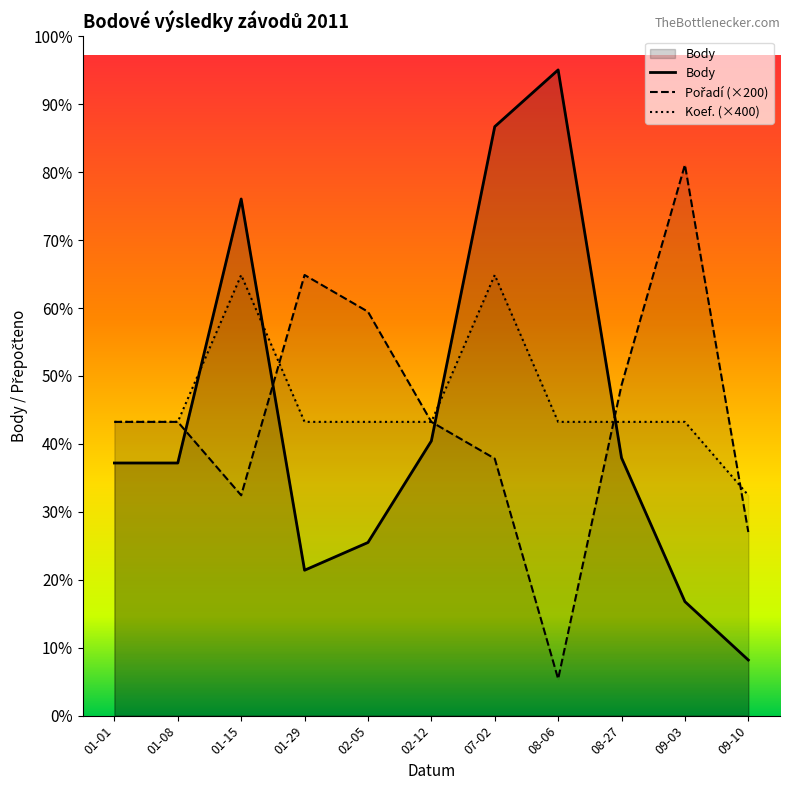

Is the value of Koef. at 08-27 greater than the value of Pořadí at 08-27?

No